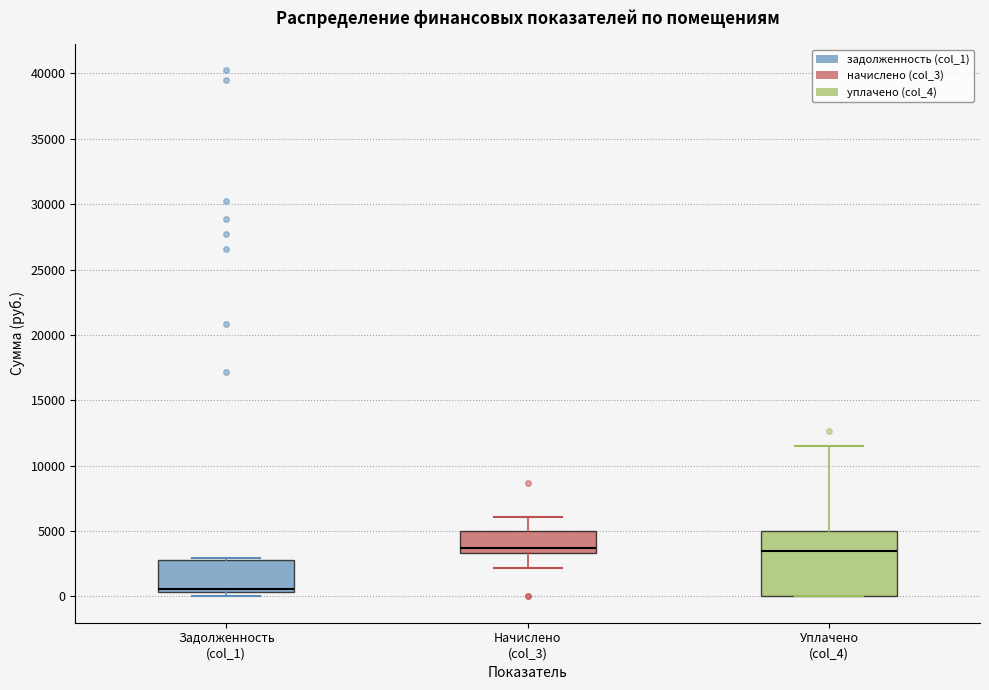

Where does the median line of the box for Уплачено (col_4) sit on the y-axis? The values are not printed on the chart, so give them approximately, as read against the axis.

3500